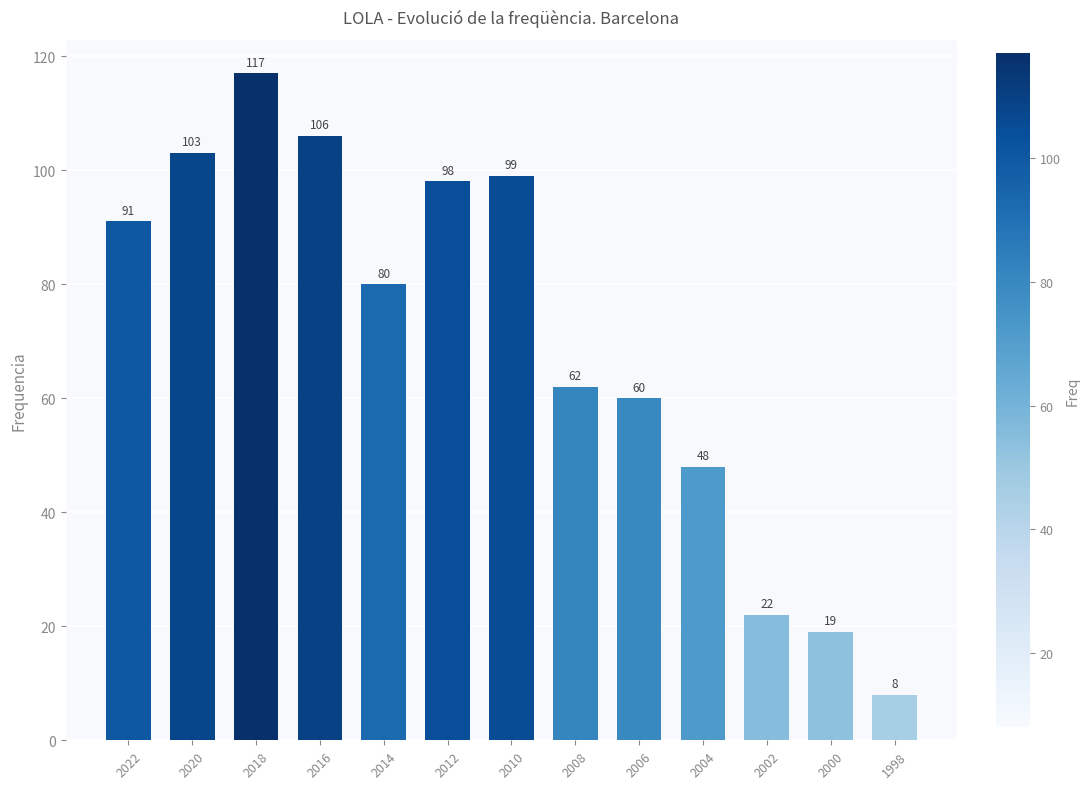

List the labels in order of value, largest first.

2018, 2016, 2020, 2010, 2012, 2022, 2014, 2008, 2006, 2004, 2002, 2000, 1998